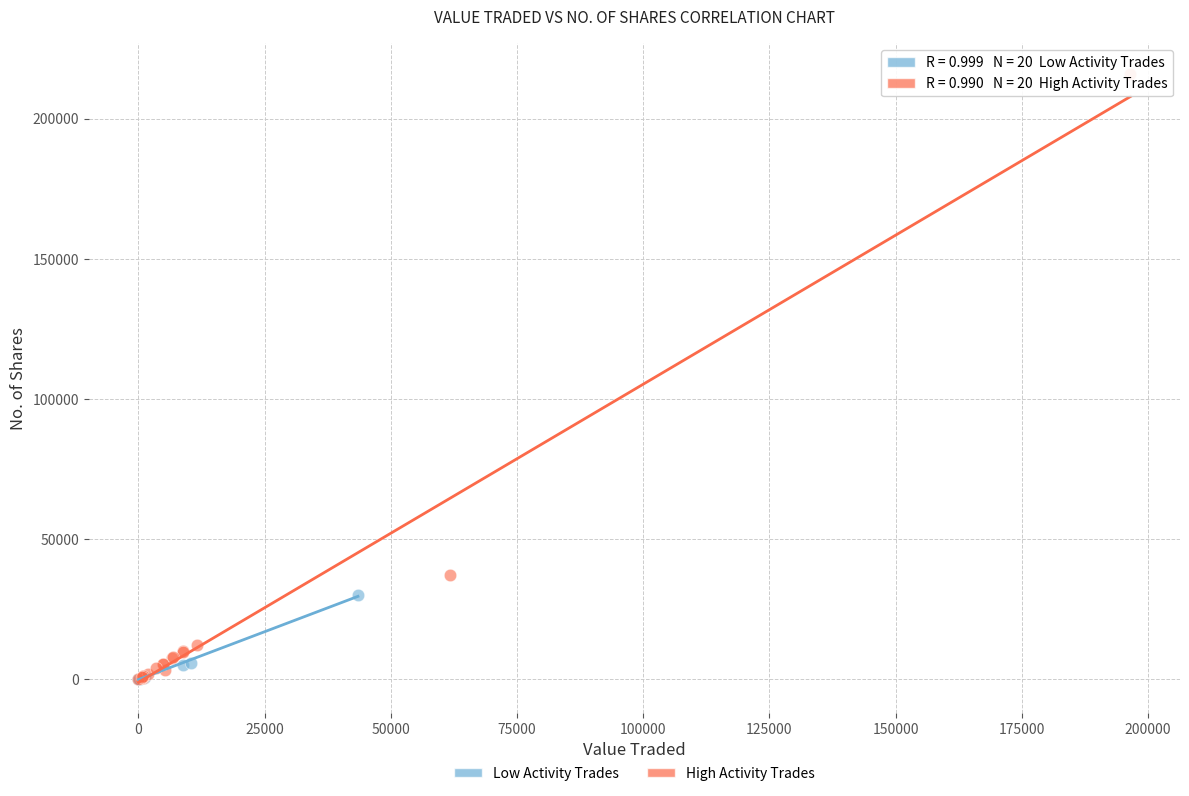

Which series has the widest spread of Y values?

High Activity Trades